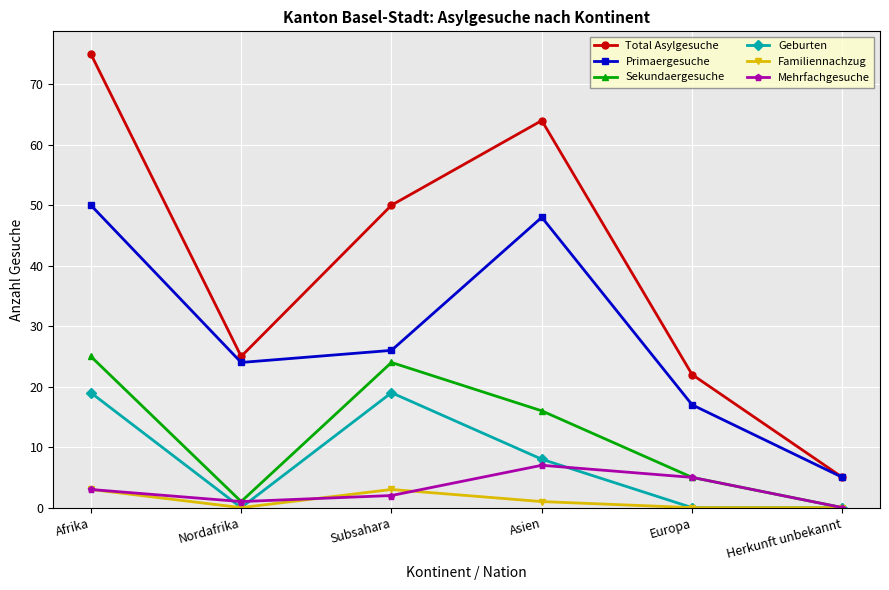

Does the chart have visible grid lines?

Yes